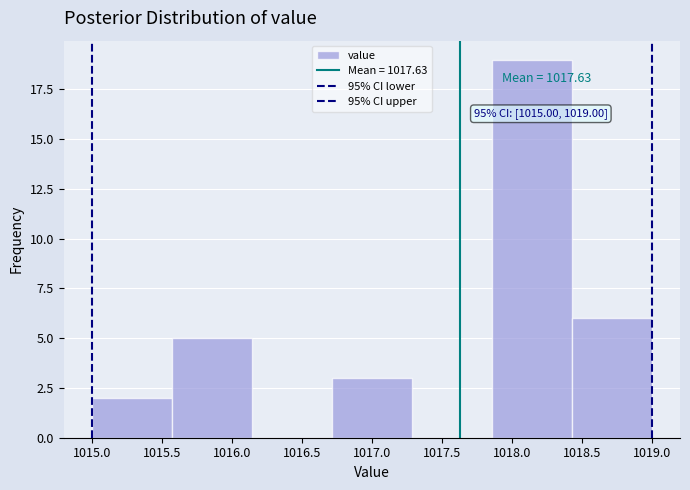

Over which range of the x-axis is the bar tallest?

1017.85 to 1018.45